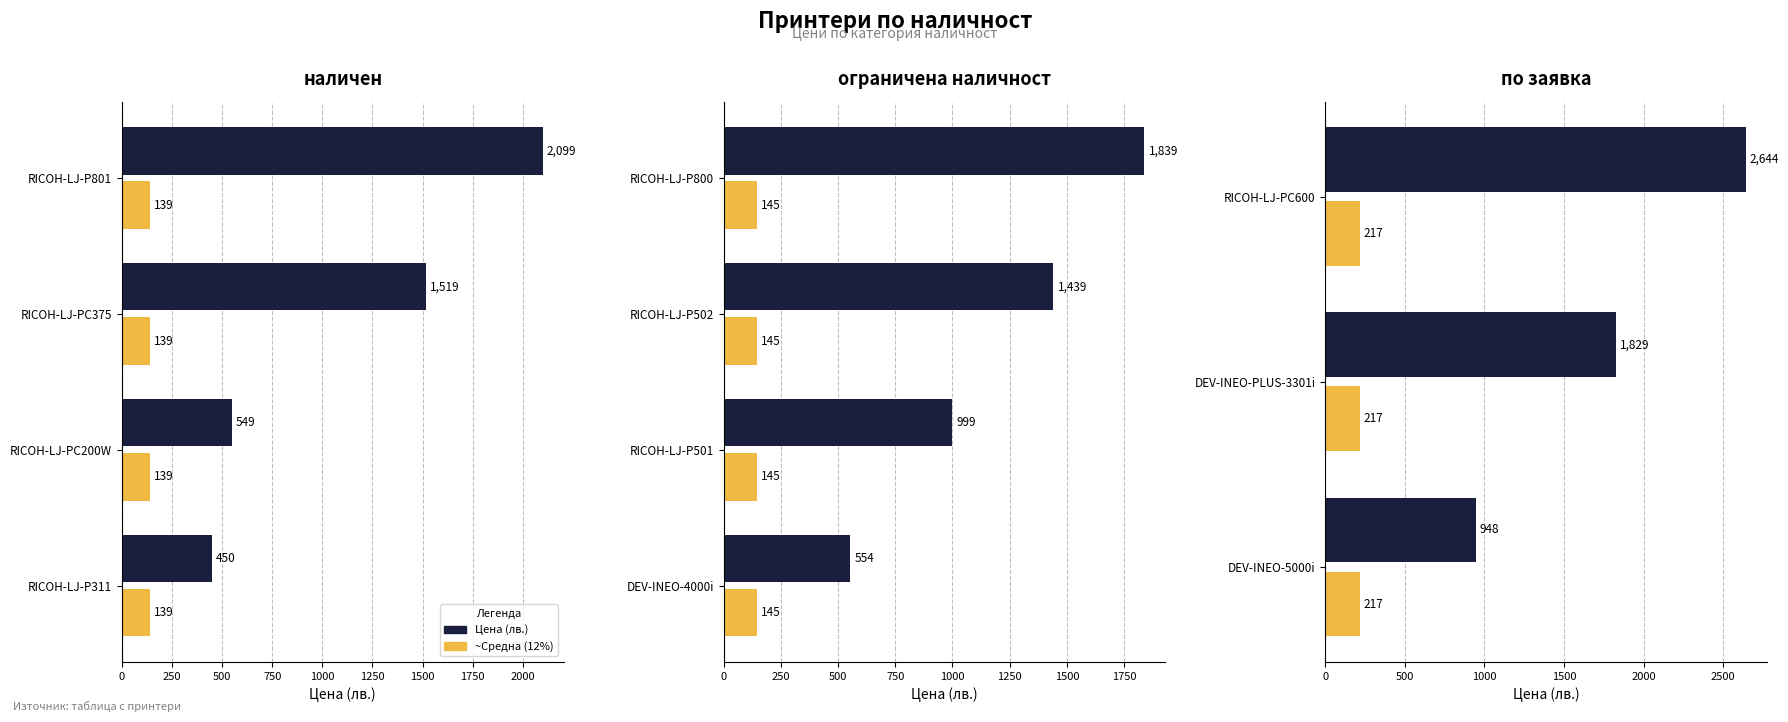

The ~Средна (12%) series shows 0.2 at 250. True or false?

False